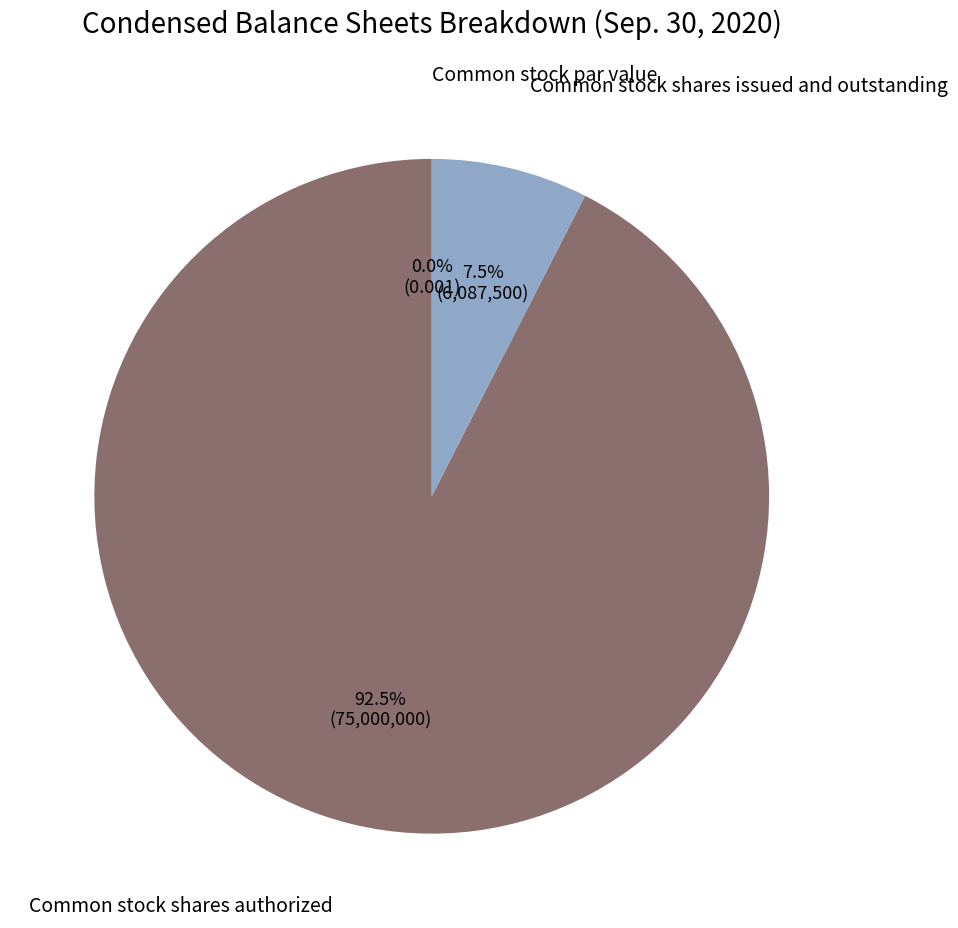

How many segments does this pie chart have?

3